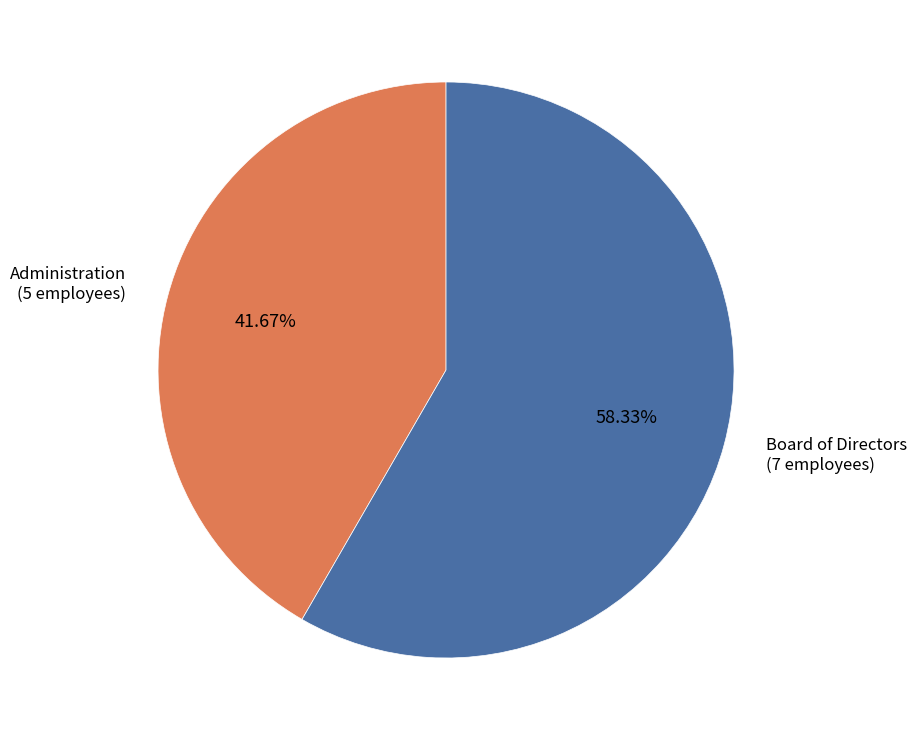

What is the majority slice?

Board of Directors